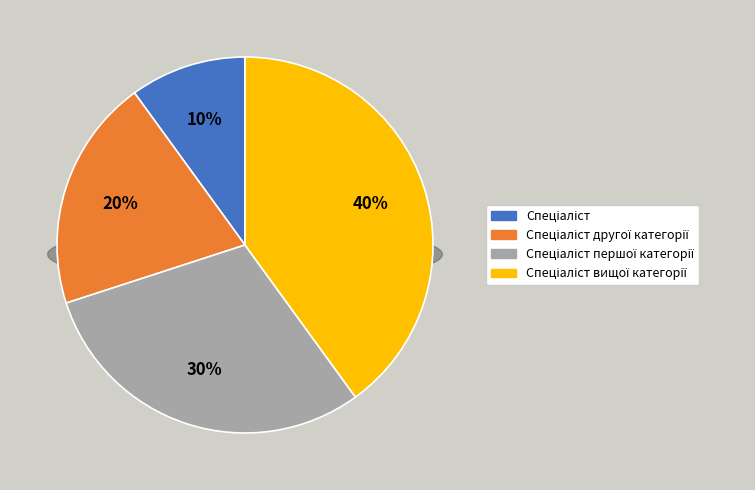

To the nearest percent, what percentage of the pie is Спеціаліст першої категорії?

30%